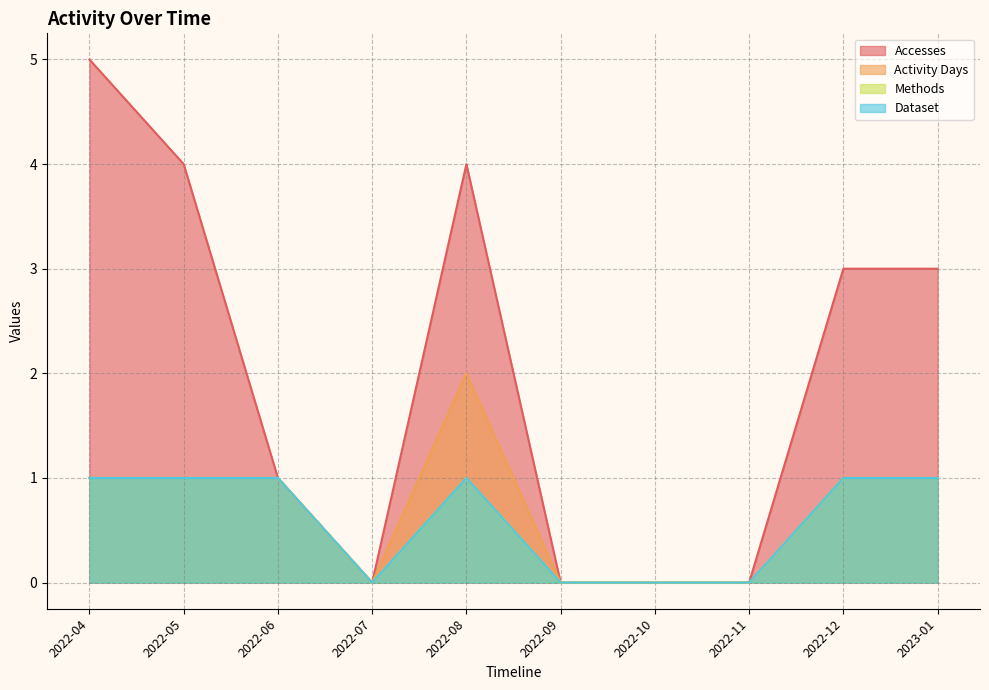

Rank the series by their maximum value, from highest to lowest.

Accesses, Activity Days, Methods, Dataset